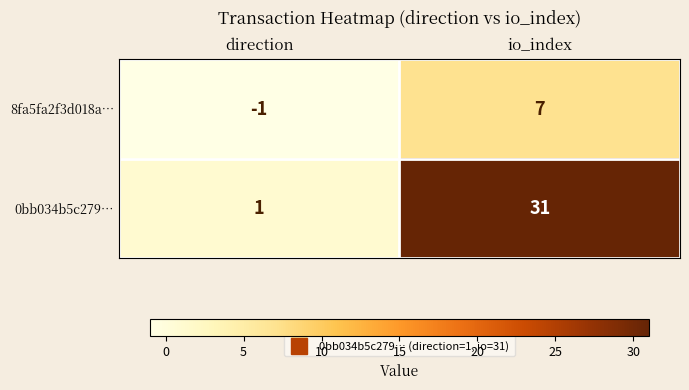

Reading left to right, list all the values displayed in this chart.

8fa5fa2f3d018a…: direction=-1	io_index=7
0bb034b5c279…: direction=1	io_index=31